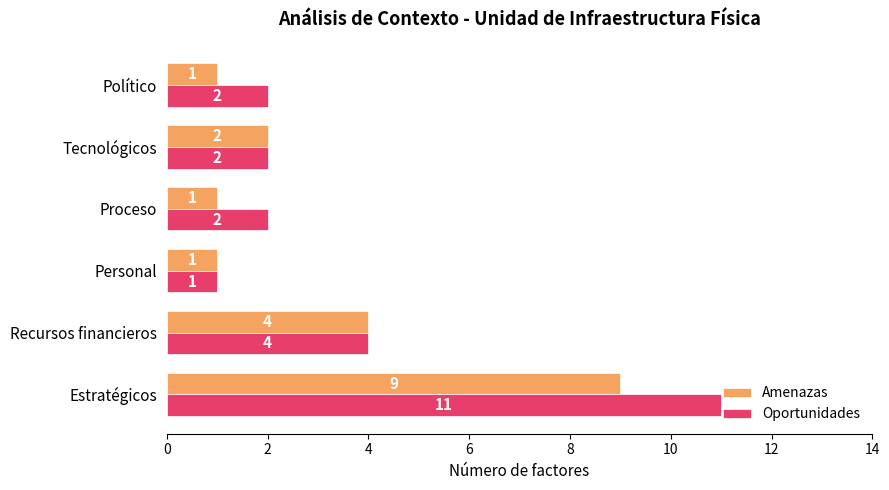

What is the average value of the Amenazas series?

3